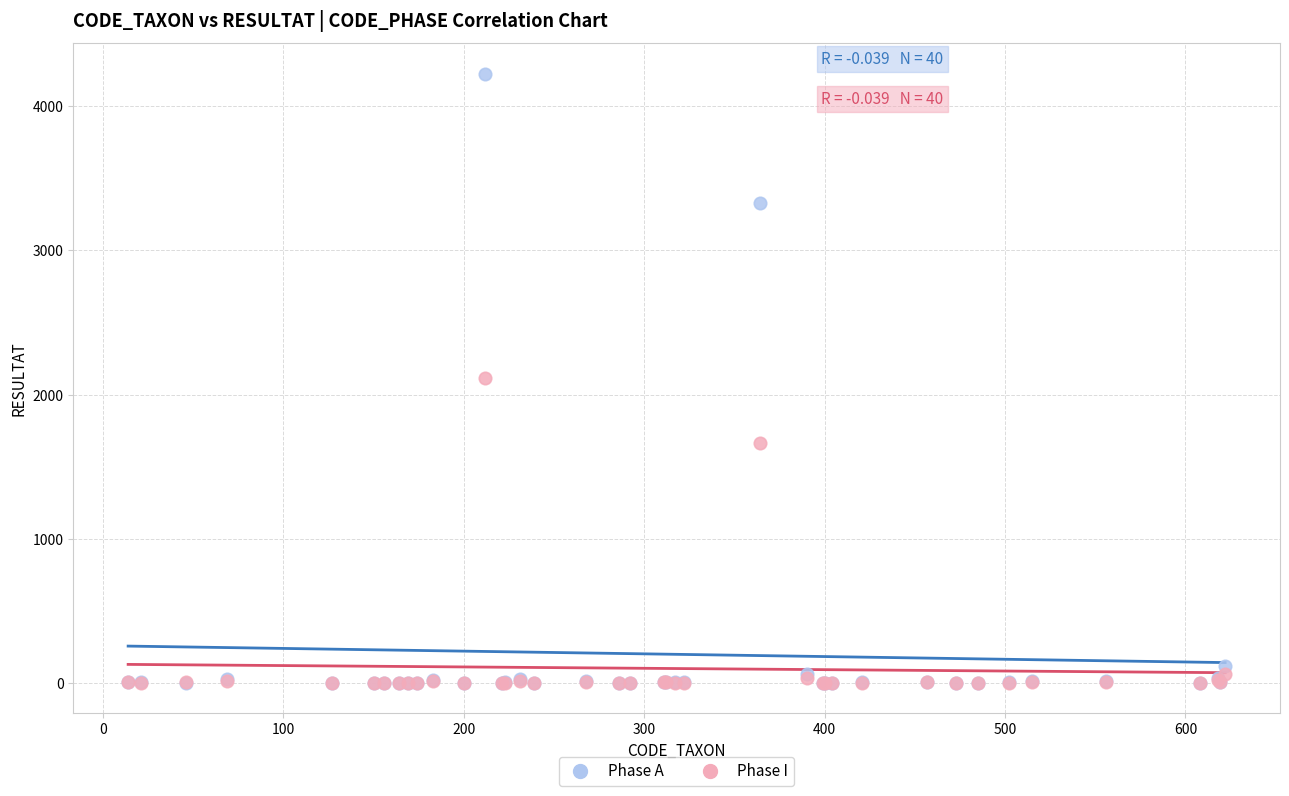

In the Phase I series, what Y value is closest to 1056?

1664